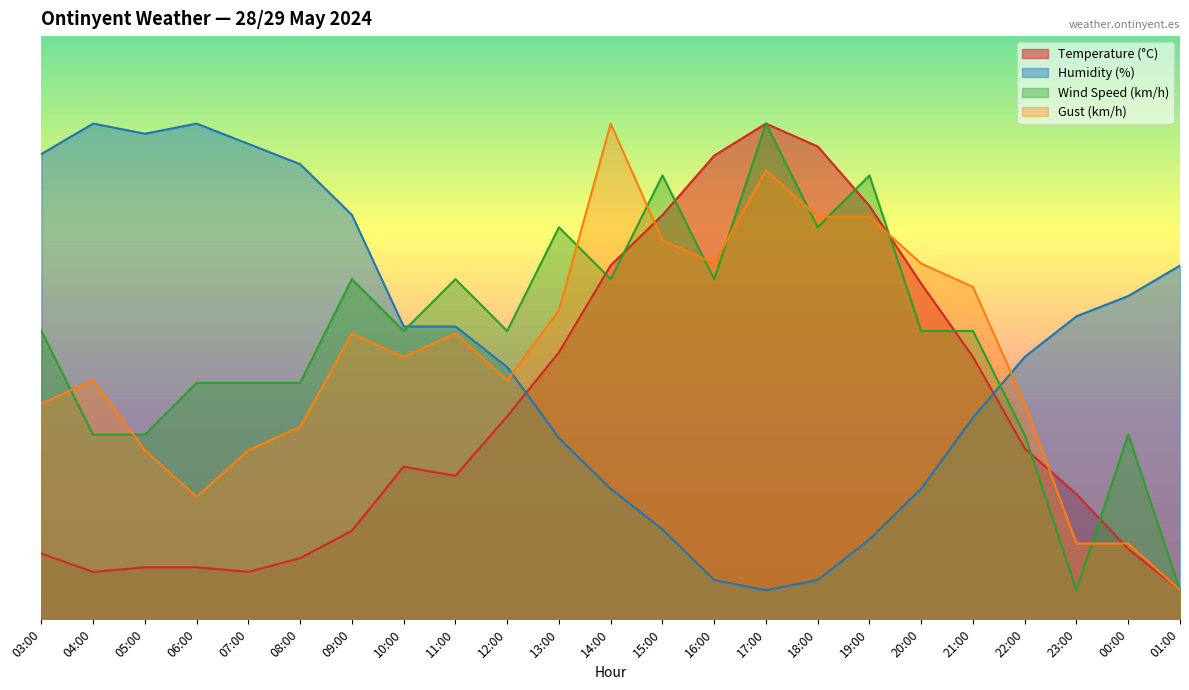

True or false: Wind Speed (km/h) has a value of 97.4 at 16:00.

False